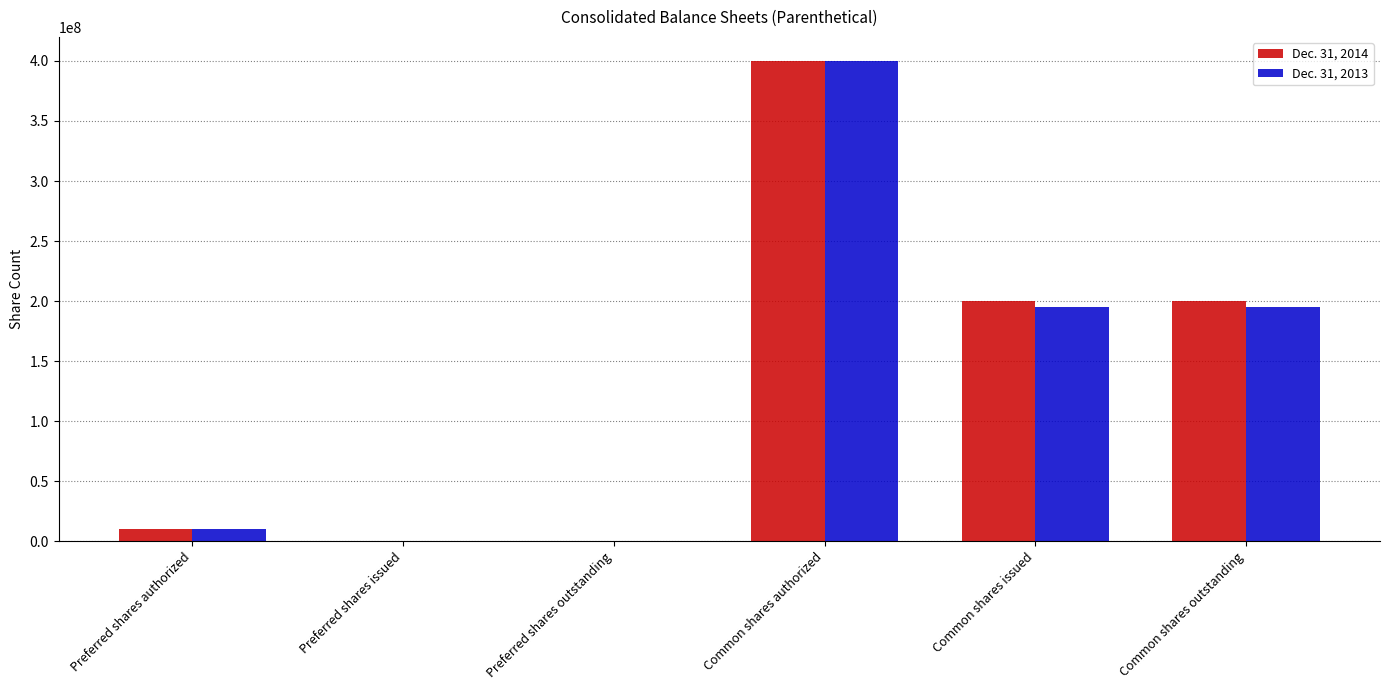

True or false: Dec. 31, 2014 has a value of 304997449 at Common shares issued.

False